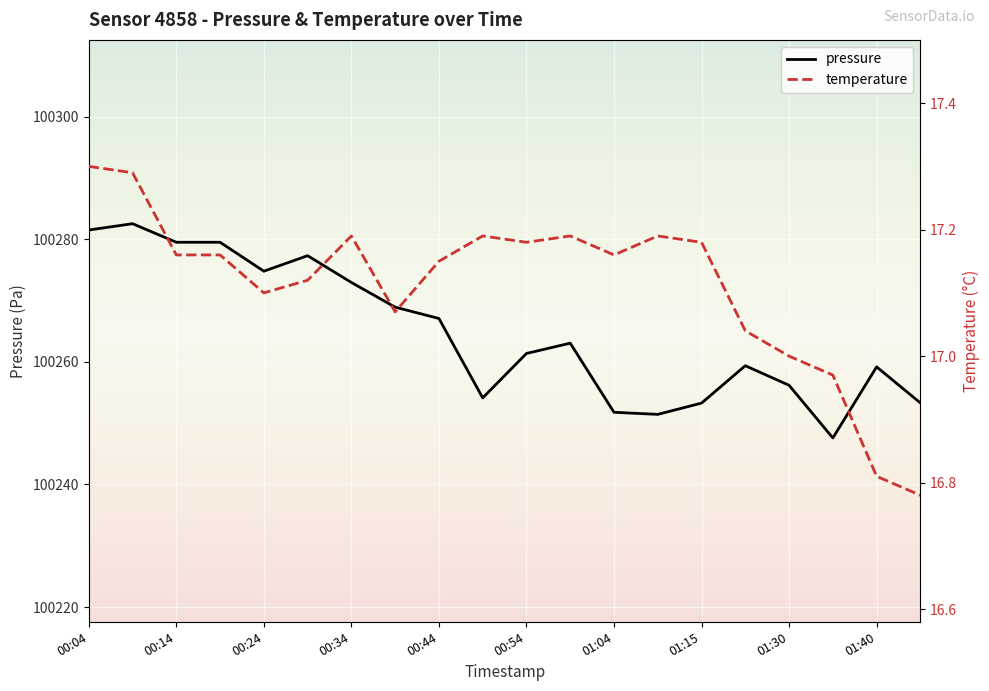

Between 01:45 and 01:30, which is larger?

01:30